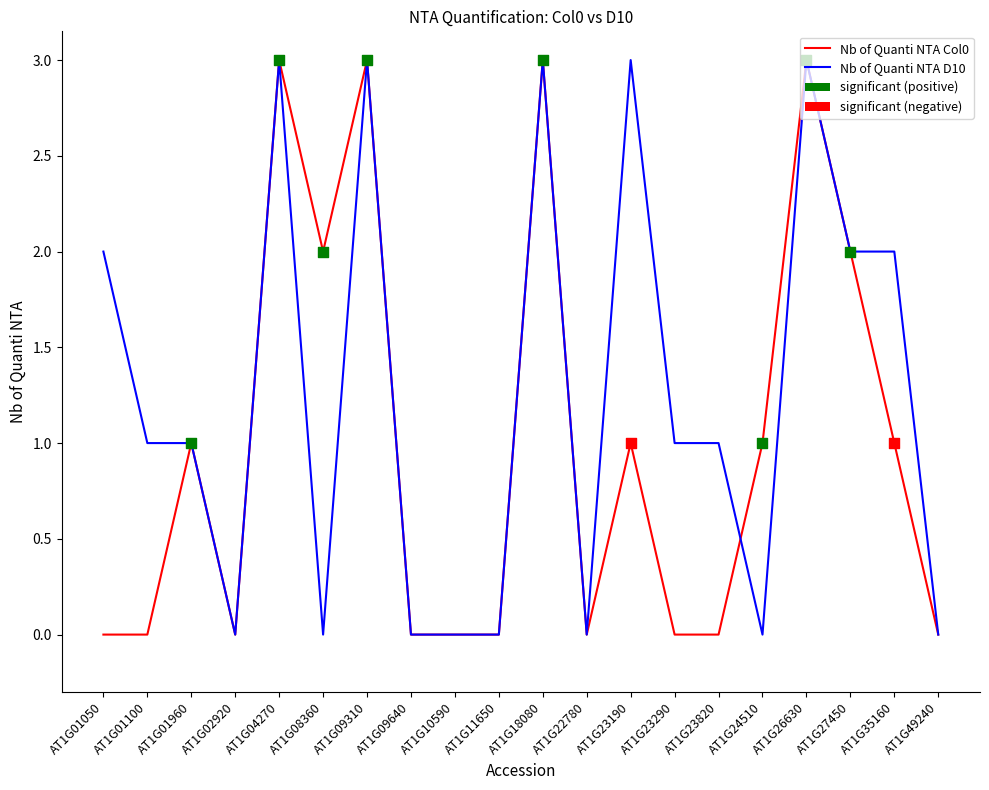

Which series has the largest total across all categories?

Nb of Quanti NTA D10